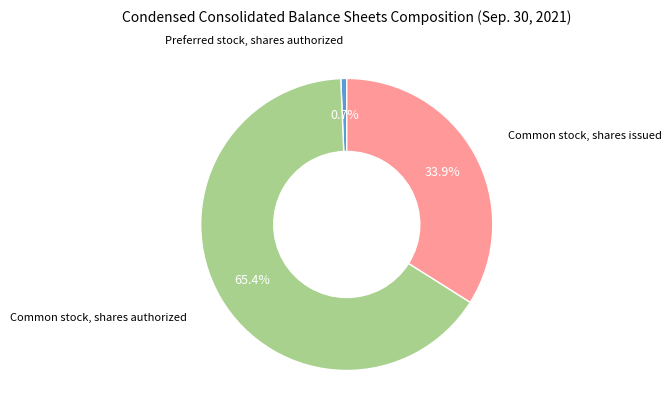

Is there a majority slice in this chart?

Yes